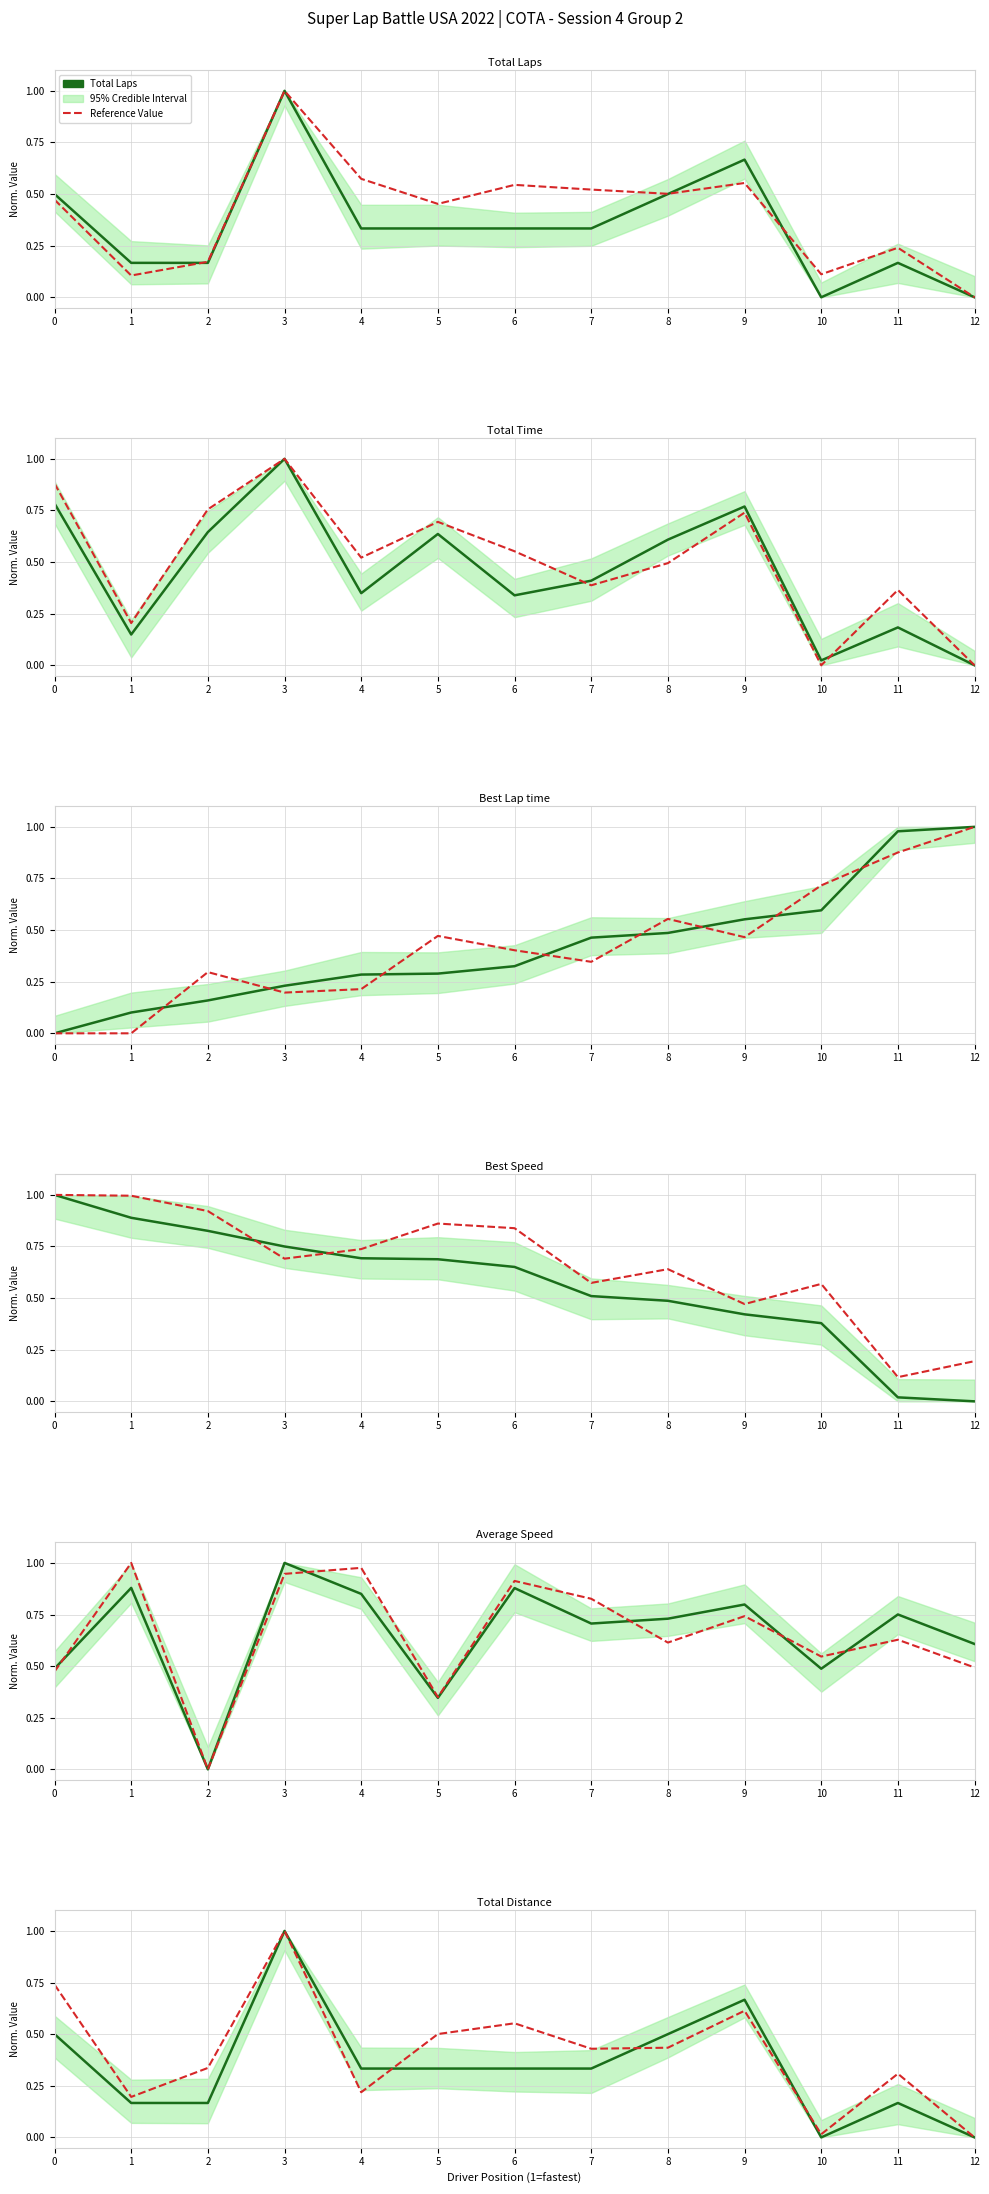

How many interior local peaks does the Total Time series have?

4